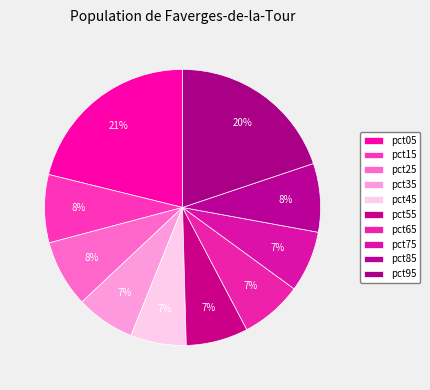

Count the number of slices in the pie.

10